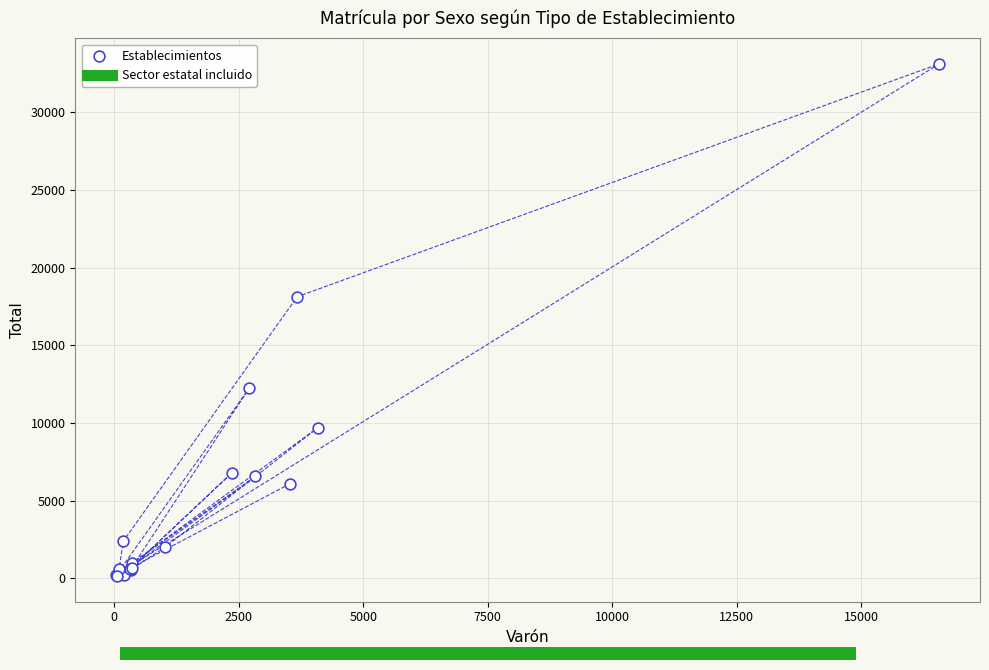

What Y value in the scatter plot is closest to 16620?

18122